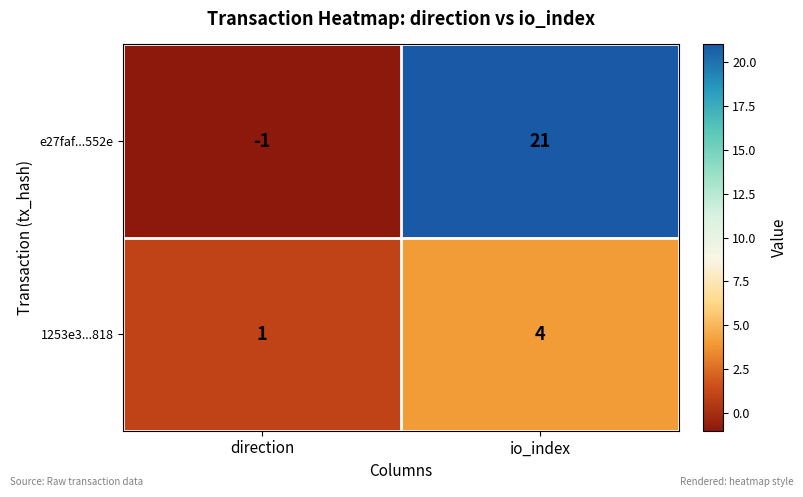

At which label is e27faf...552e closest to 10?

direction